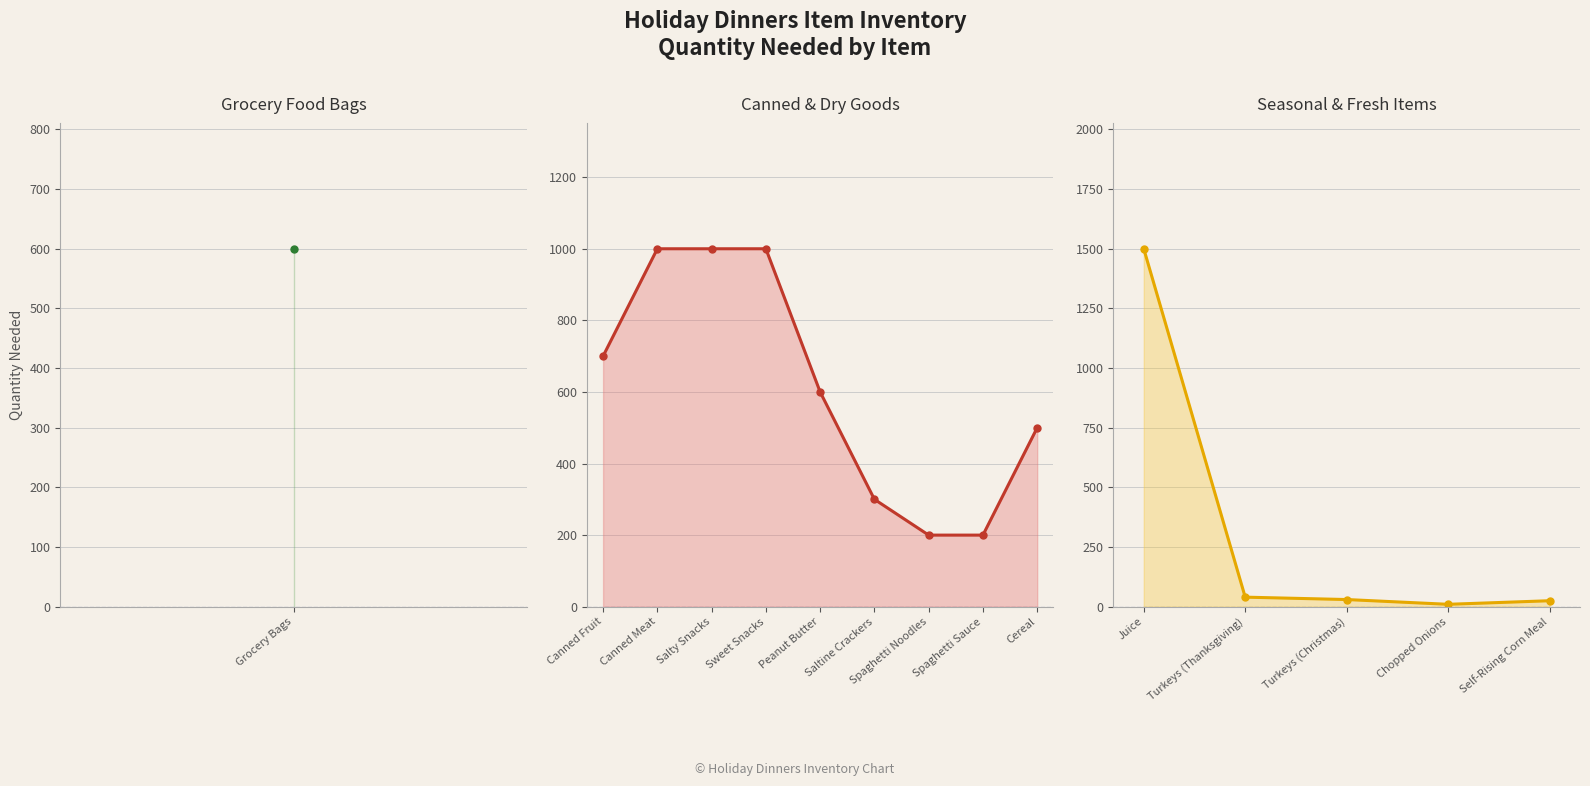

What is the label of the 4th point from the right?

Turkeys (Thanksgiving)